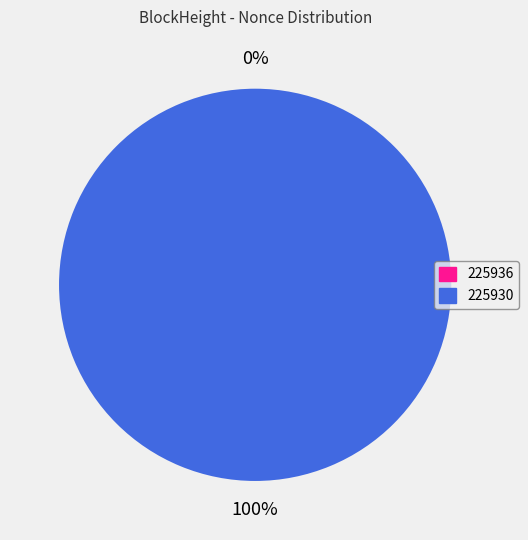

Count the number of slices in the pie.

2